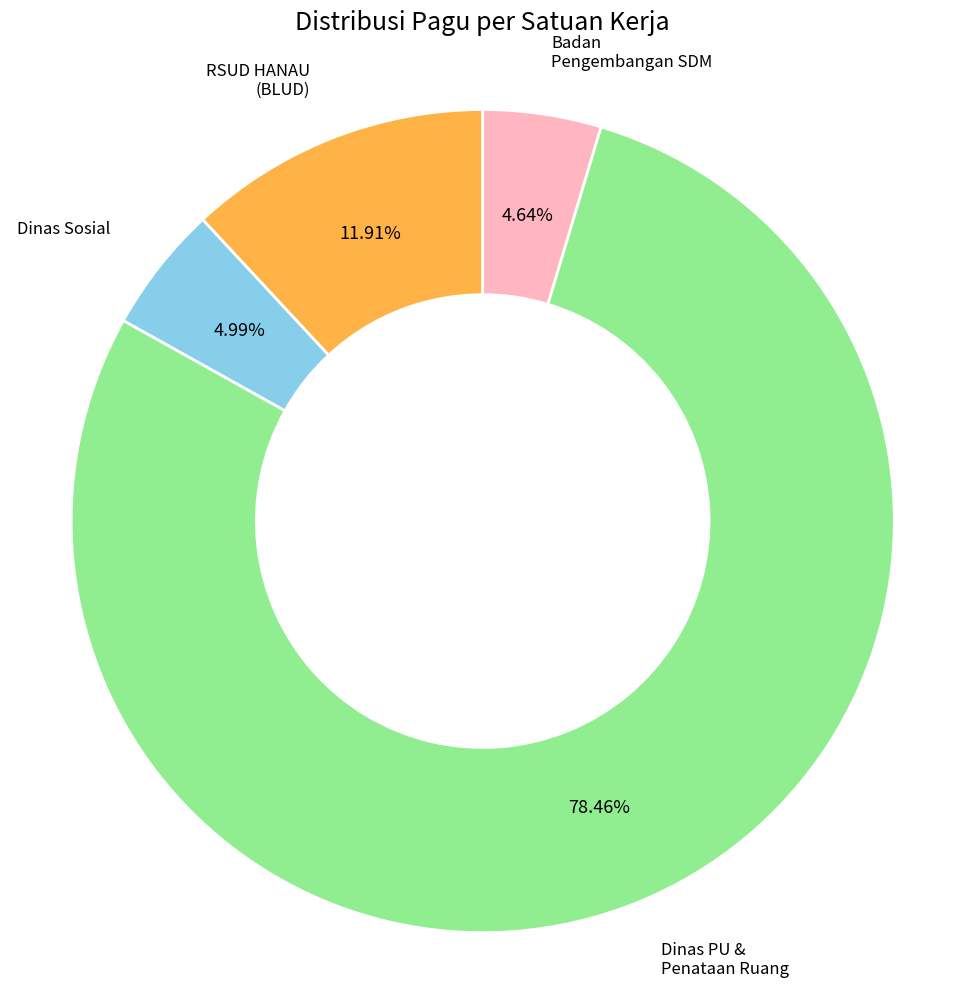

Is the sum of Badan Pengembangan SDM and Dinas PU & Penataan Ruang greater than half?

Yes